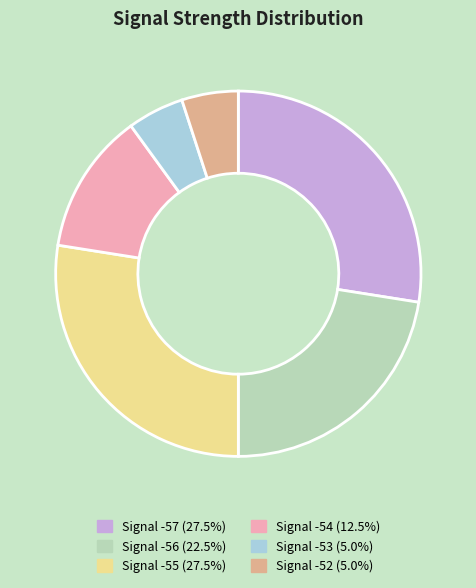

Combined, do Signal -52 (5.0%) and Signal -57 (27.5%) account for over 50%?

No